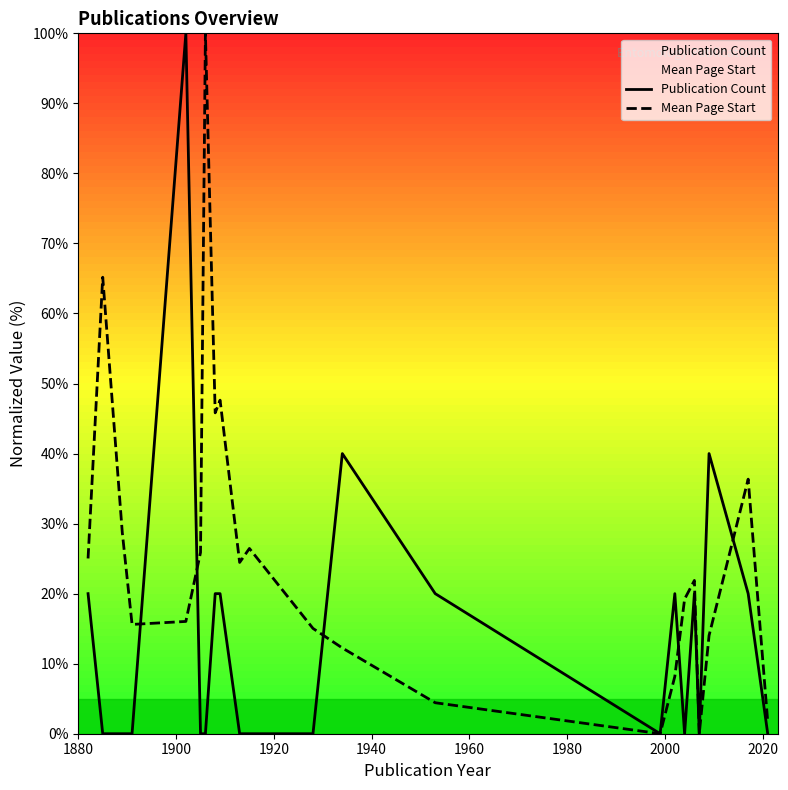

What is the maximum value for Mean Page Start?

100.0